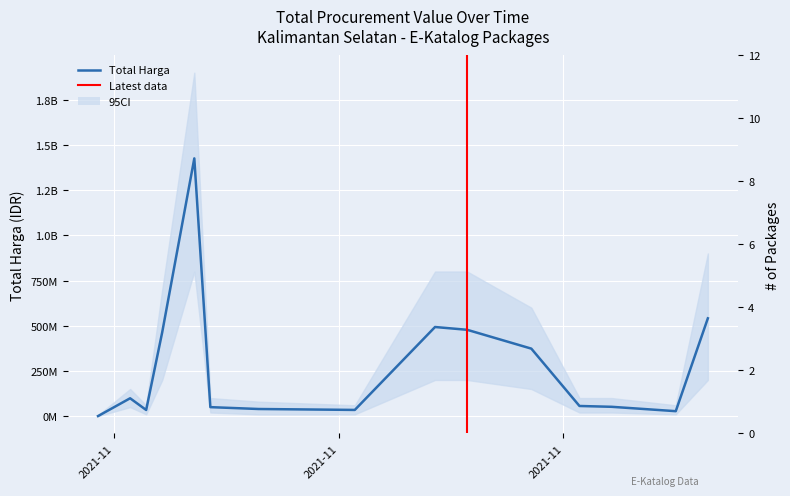

What is the value of the 9th point from the left?

493000000